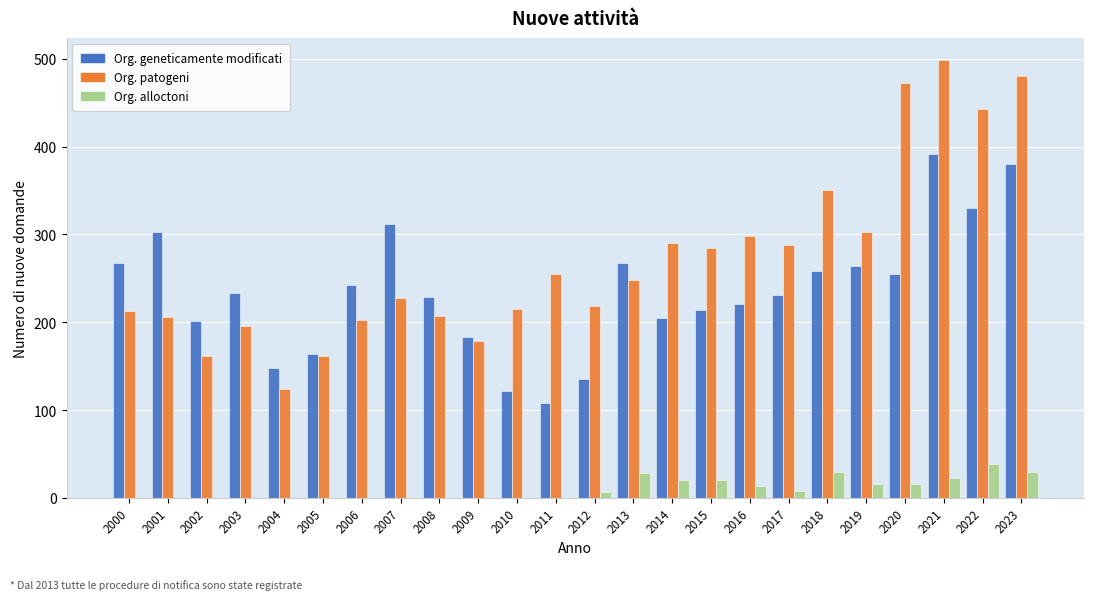

What is the total value across all series at 2011?

363